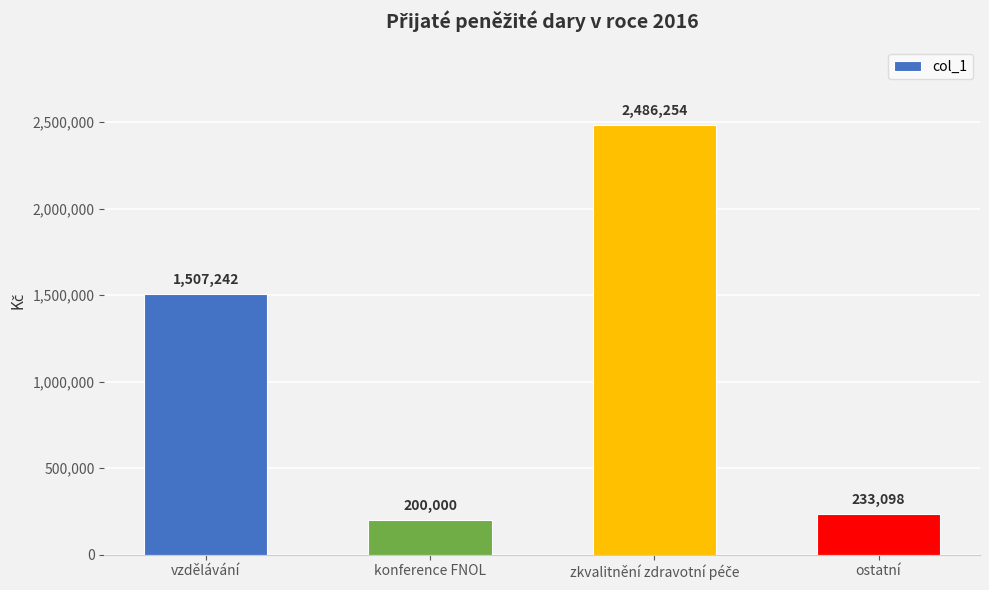

Between ostatní and konference FNOL, which is larger?

ostatní